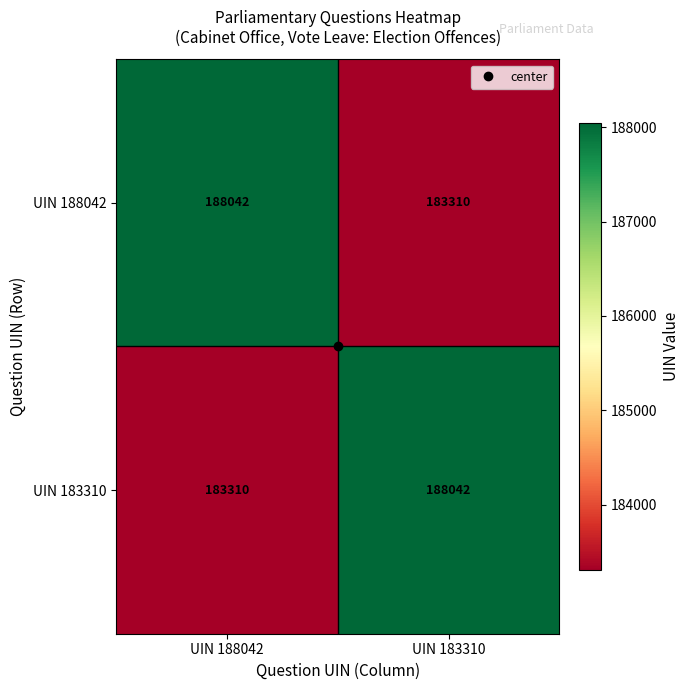

What is the difference between the maximum and minimum values in the UIN 188042 series?

4732